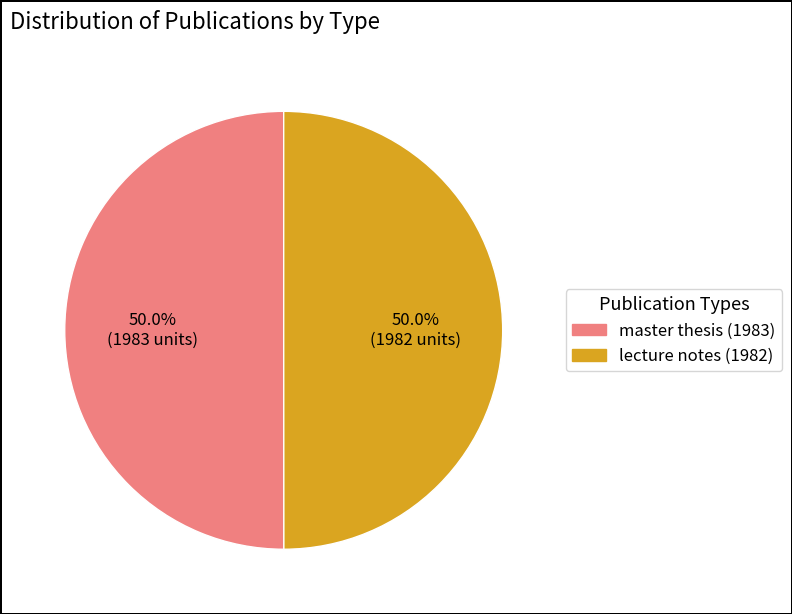

What percentage is the lecture notes (1982) slice, to the nearest percent?

50%